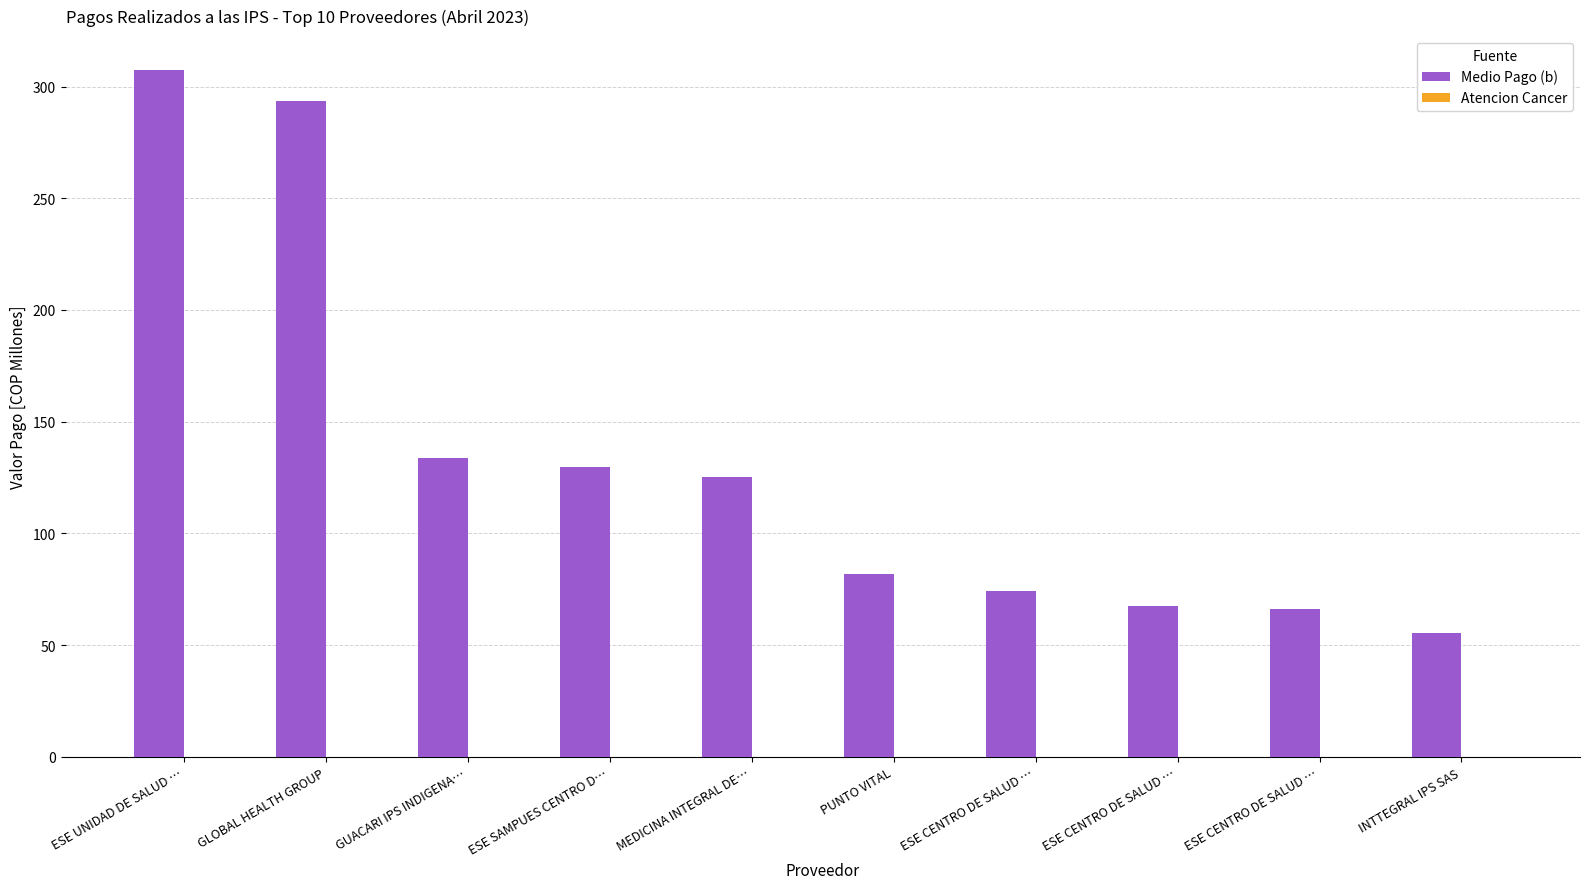

At which category does the chart reach its minimum across all series?

INTTEGRAL IPS SAS